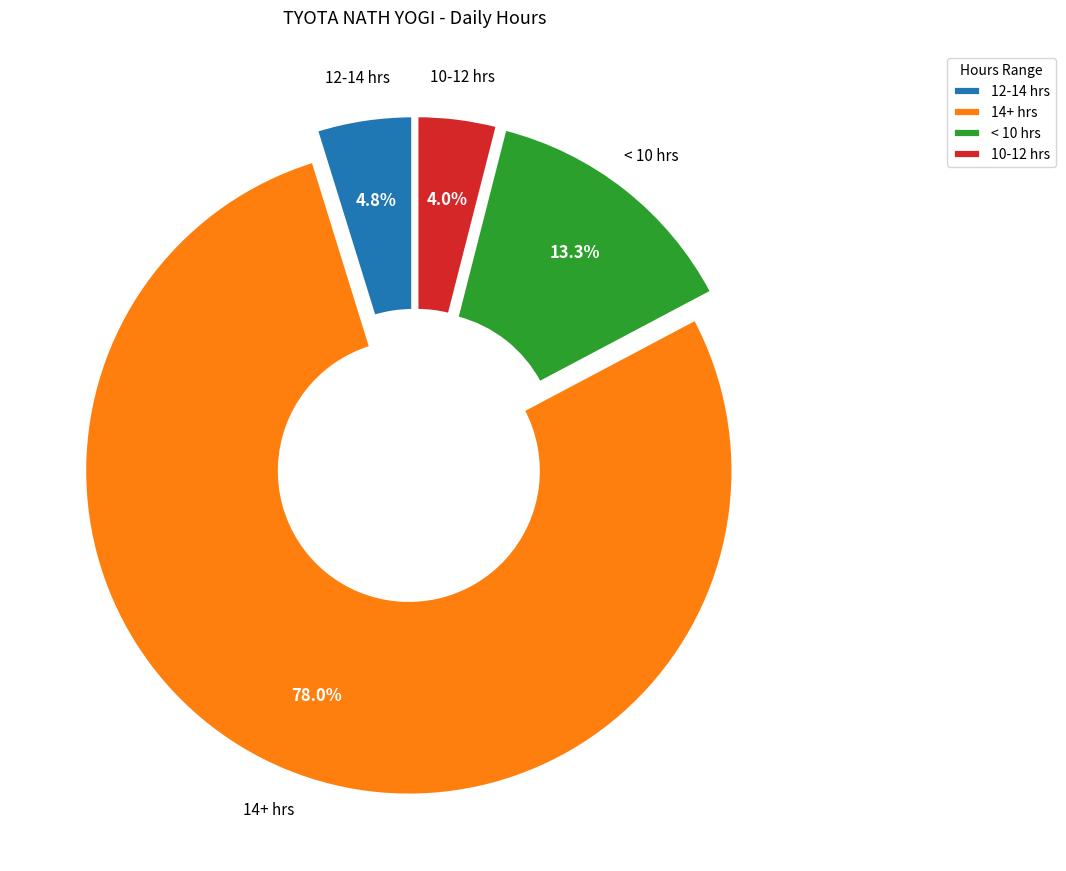

Approximately how many times larger is the value at 12-14 hrs compared to 10-12 hrs?

1.2